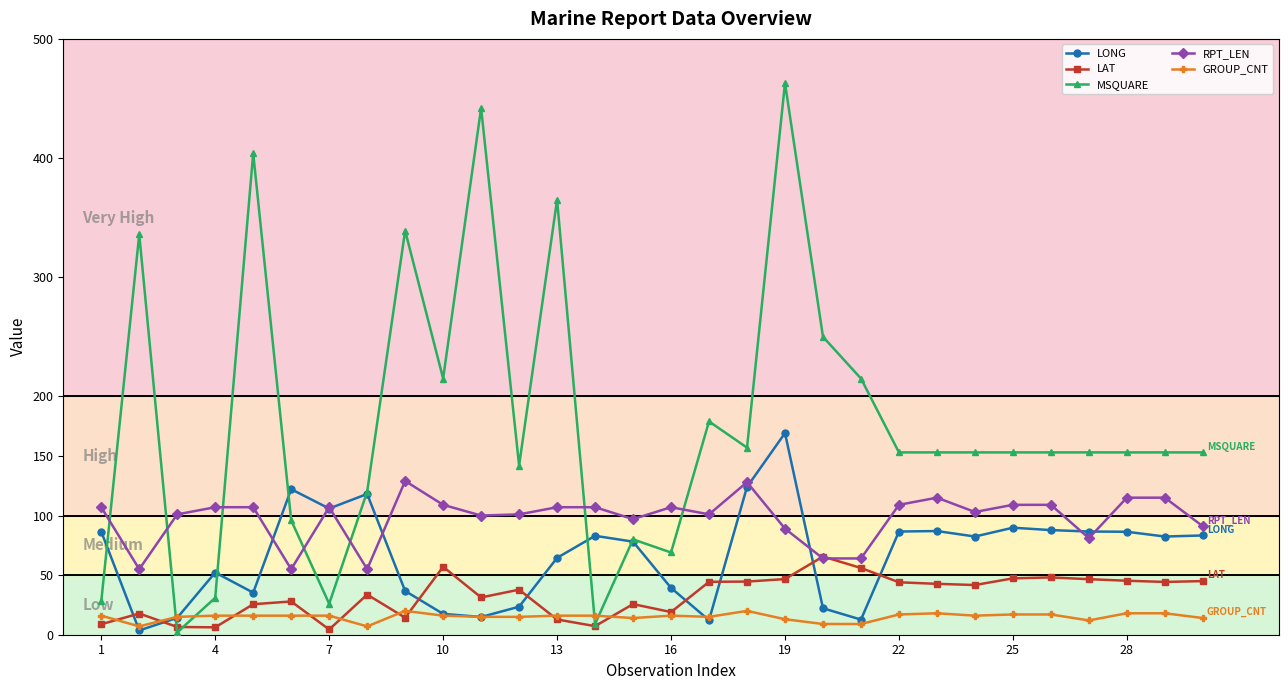

Which series has the largest range (max minus min)?

MSQUARE